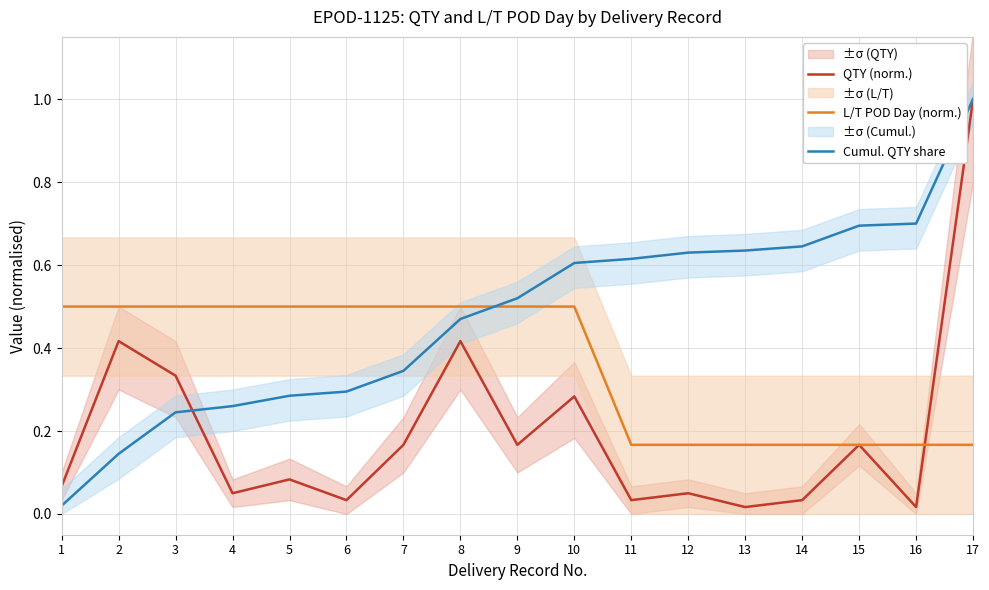

True or false: QTY (norm.) has more than 2 points higher than both neighbors.

True